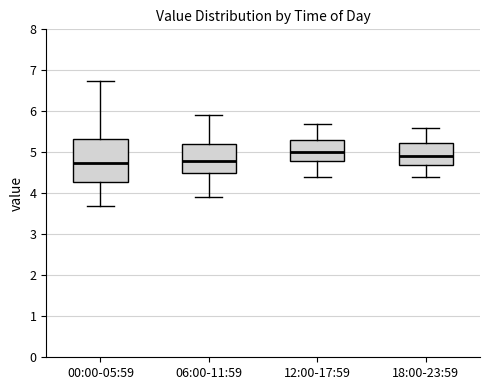

Reading left to right, transcribe this box plot: for each box, give where its median line is, the range the box spans, and where its two whiskers end, as read against the y-axis. The values are not printed on the chart, so give them approximately, as read against the axis.

00:00-05:59: median 4.7, box 4.3 to 5.3, whiskers 3.7 to 6.7
06:00-11:59: median 4.8, box 4.5 to 5.2, whiskers 3.9 to 5.9
12:00-17:59: median 5.0, box 4.8 to 5.3, whiskers 4.4 to 5.7
18:00-23:59: median 4.9, box 4.7 to 5.2, whiskers 4.4 to 5.6